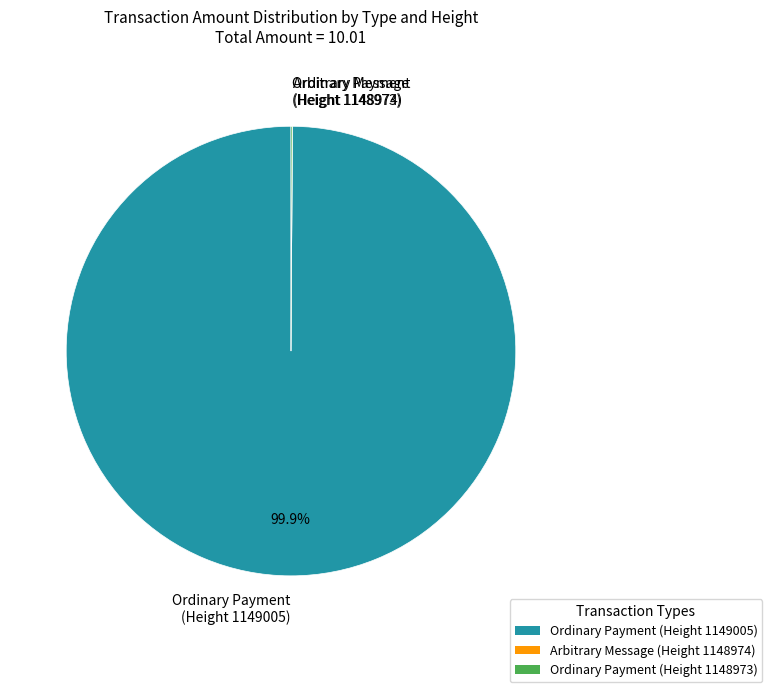

What is the largest slice in the pie chart?

Ordinary Payment (Height 1149005)